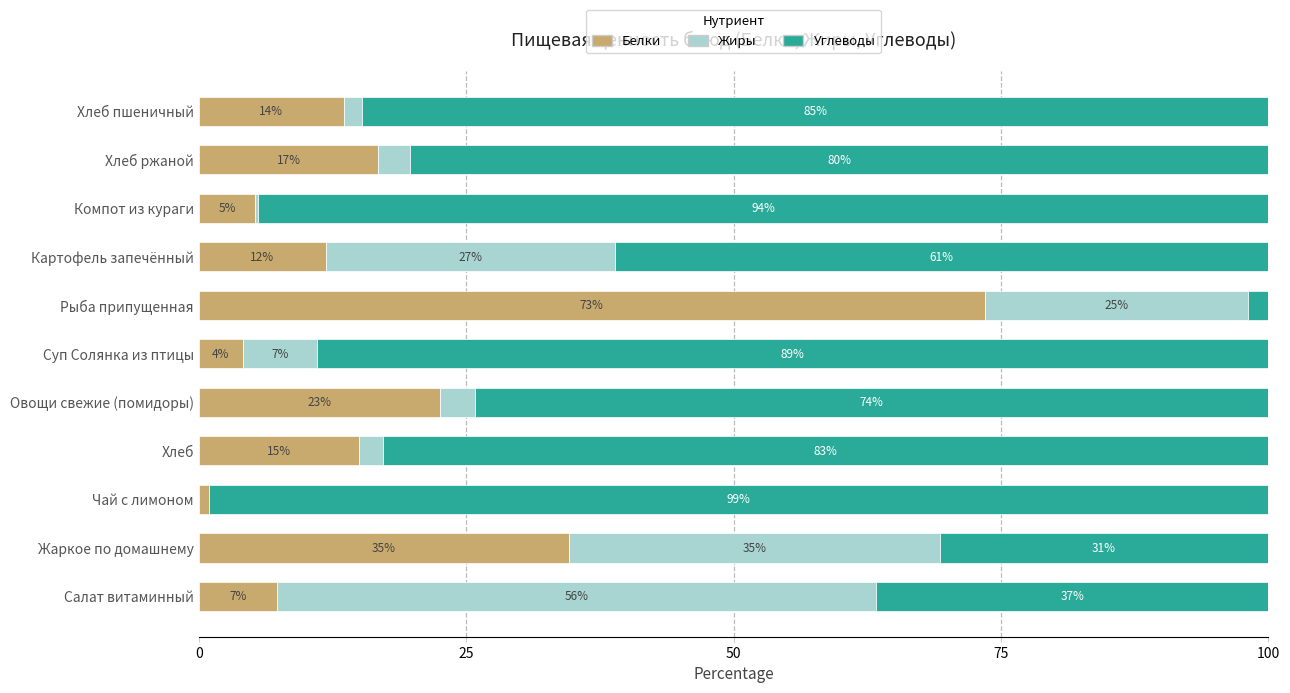

True or false: Белки has a value of 7.7 at Хлеб ржаной.

False